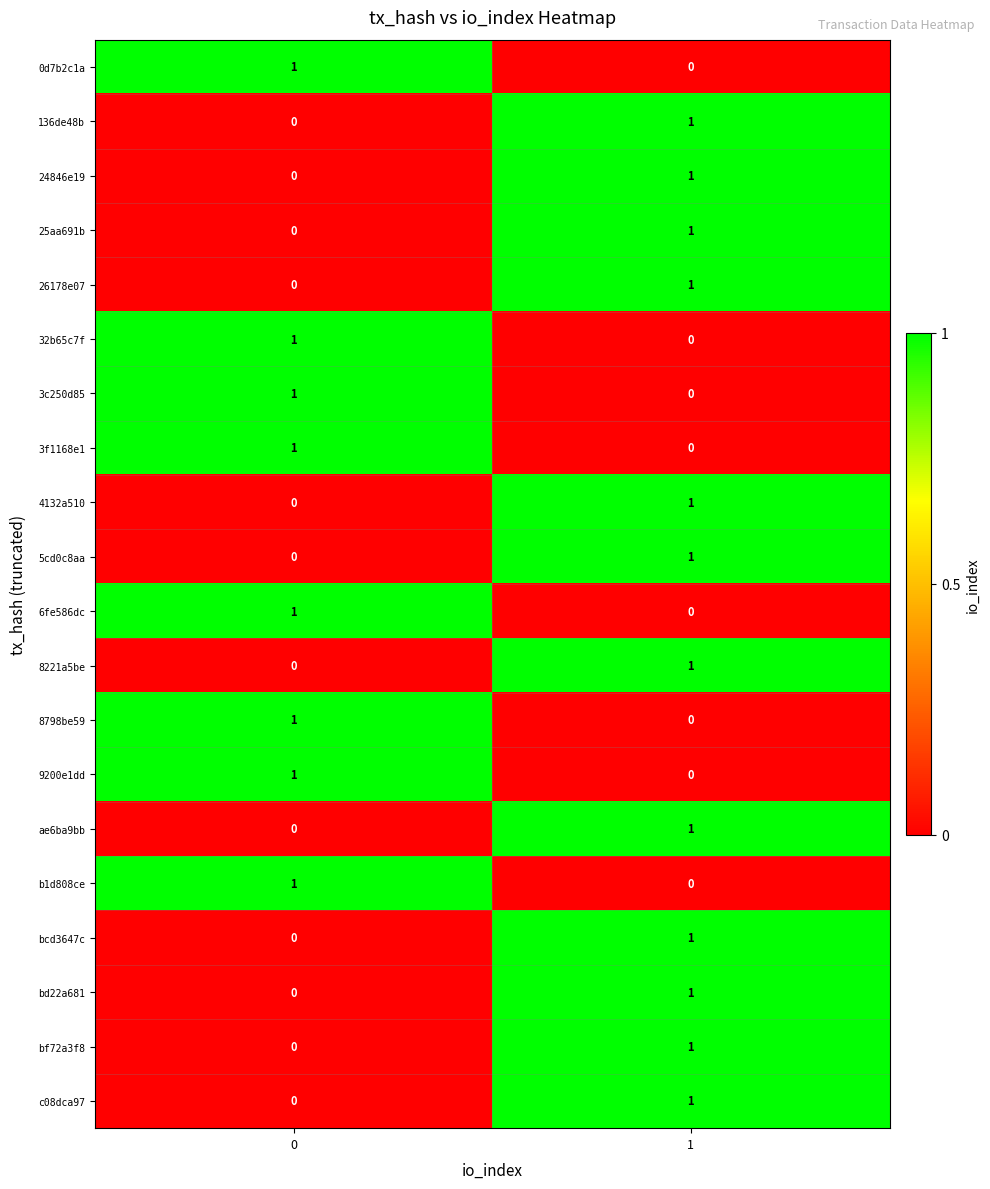

What is the spread (max minus min) of values at 1?

1